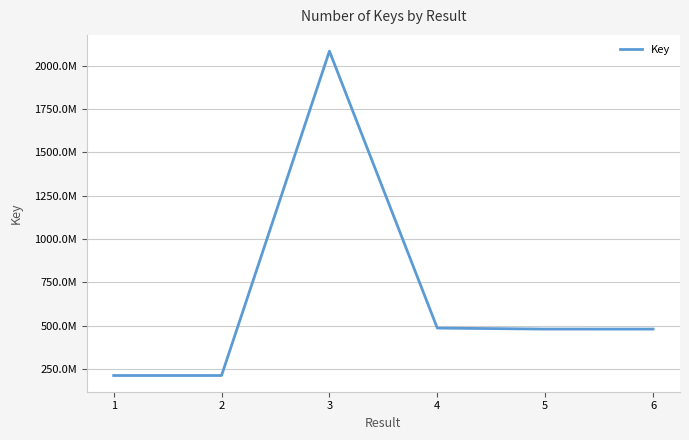

Which category has the lowest value across all series?

1